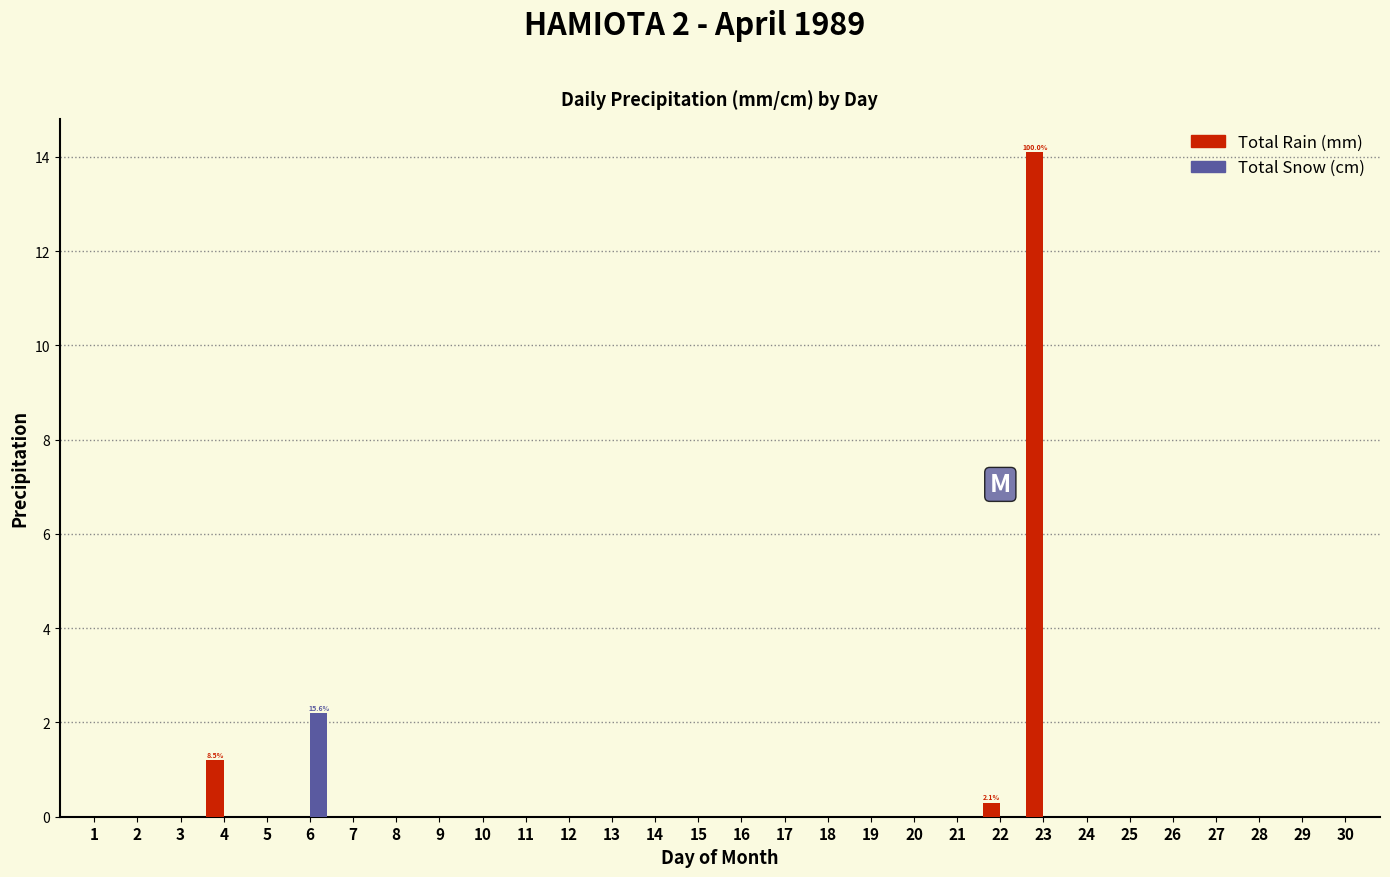

Between 6 and 26, which series saw the biggest shift?

Total Snow (cm)